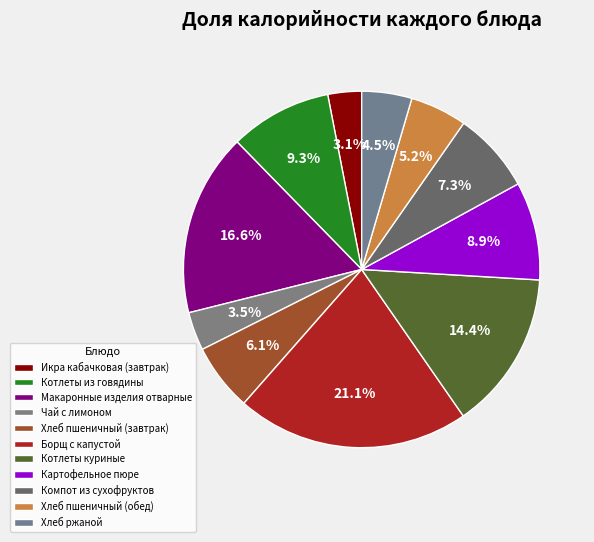

To the nearest percent, what is the combined percentage of Котлеты куриные and Макаронные изделия отварные?

31%